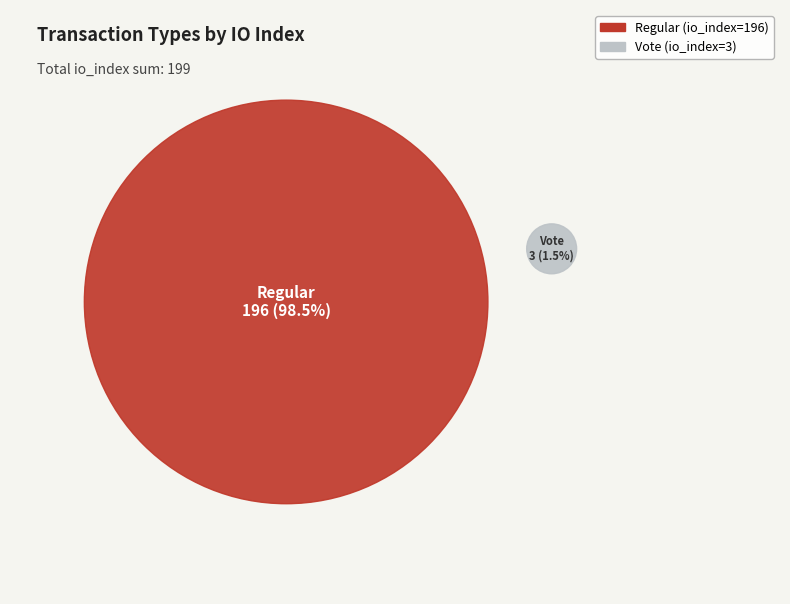

How many slices are in this pie chart?

2